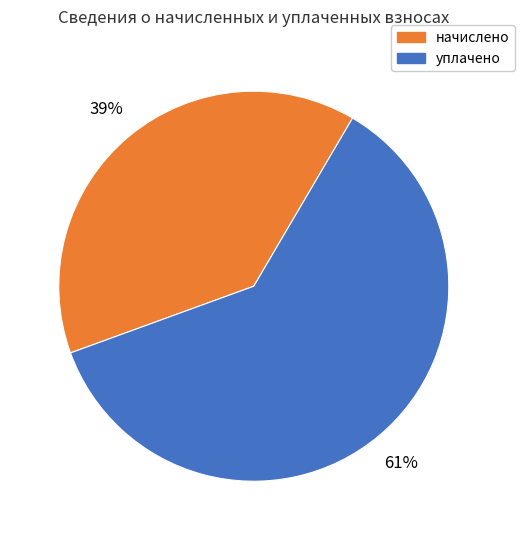

Count the number of slices in the pie.

2